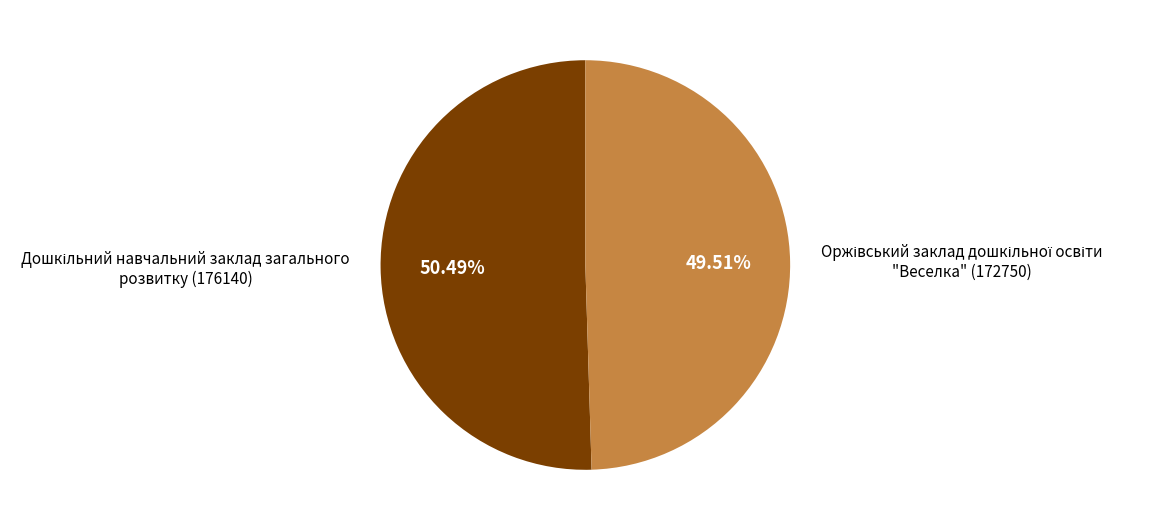

Does any single category account for the majority?

Yes